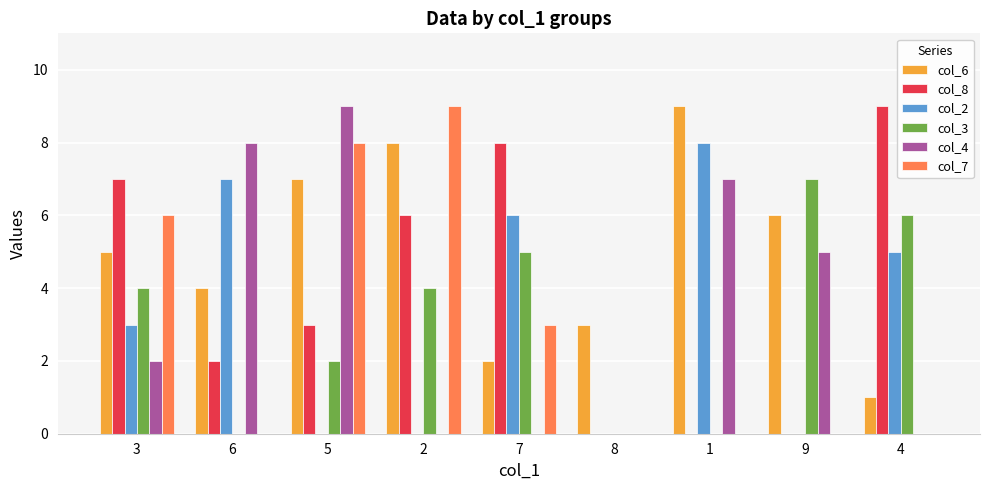

Is the value of col_3 at 4 greater than the value of col_2 at 1?

No